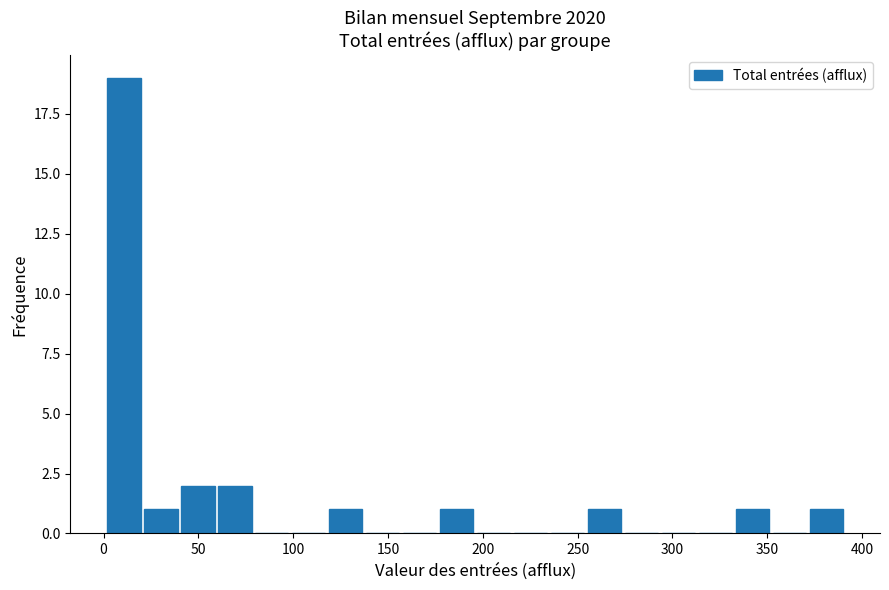

Read against the x-axis, roughly where is the centre of the tallest bar?

10